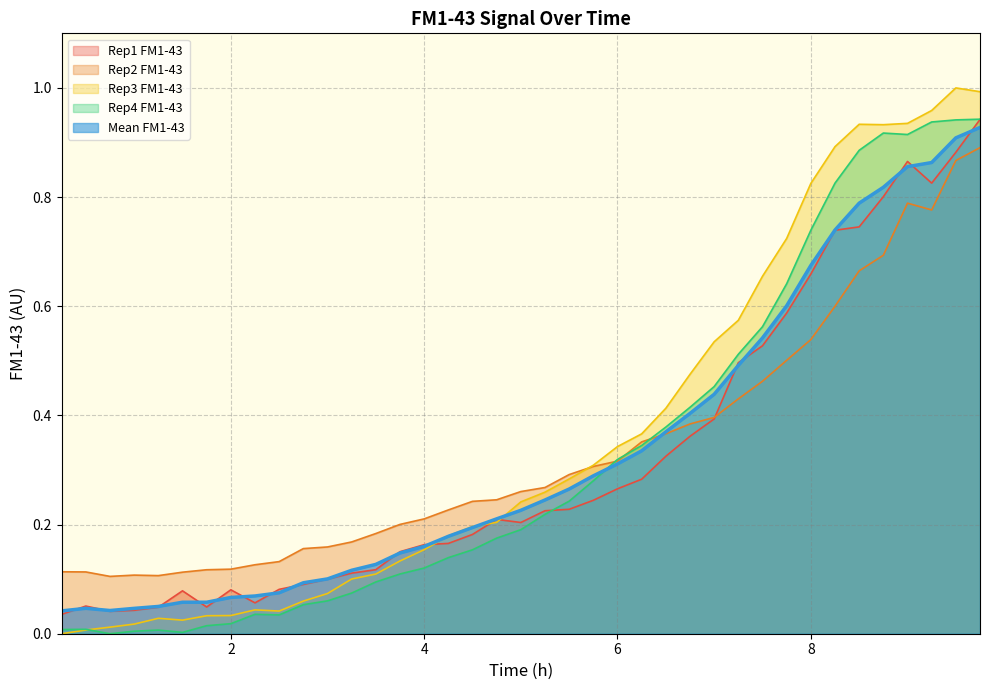

What is the sum of the Rep3 FM1-43 values at 8.25 and 5.0?

1.1